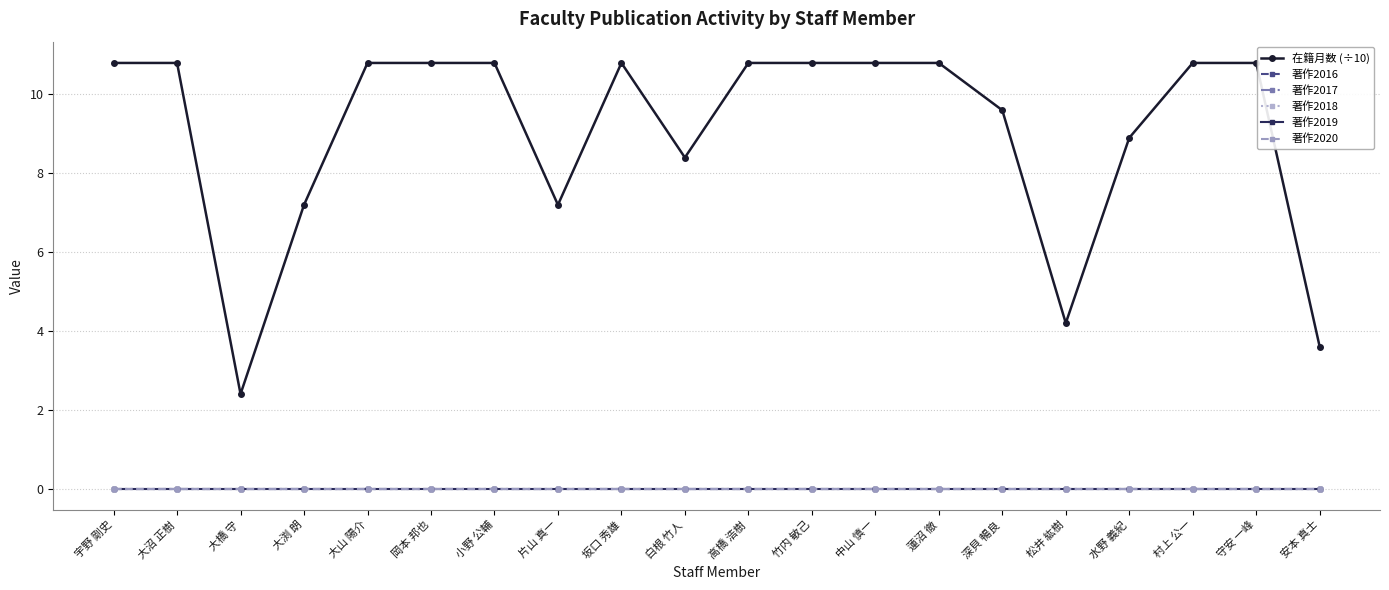

At which label does 在籍月数 (÷10) reach its minimum?

大橋 守